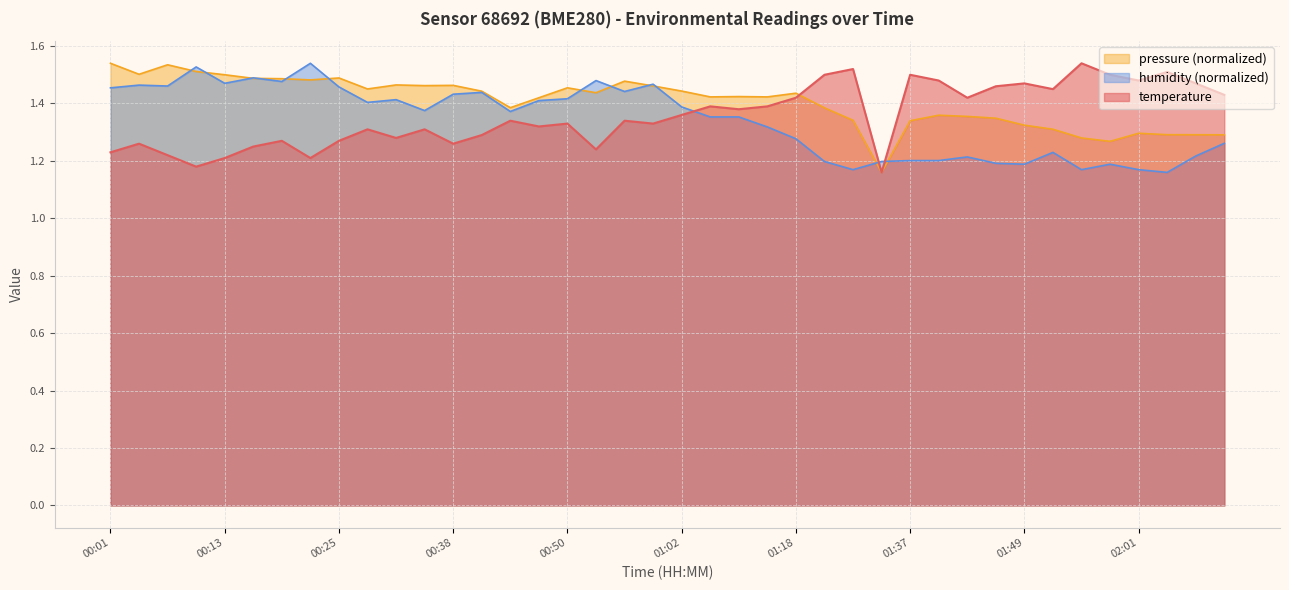

At which category does temperature reach its first local peak?

00:04